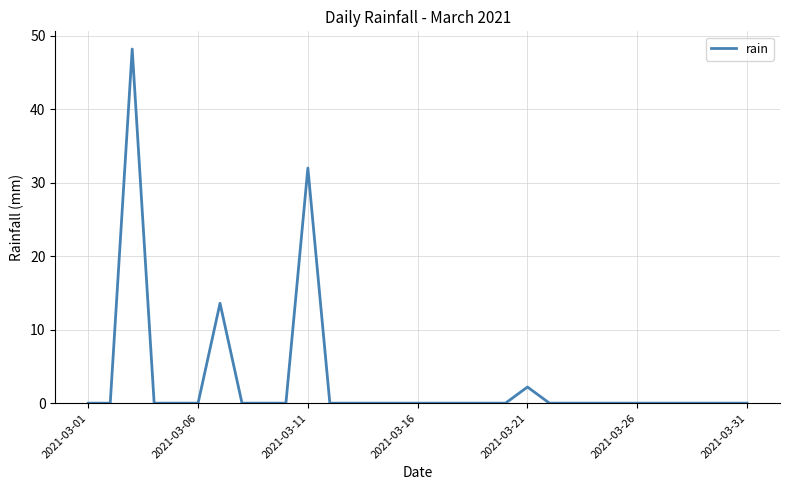

What is the difference between the second highest and second lowest values?

32.0